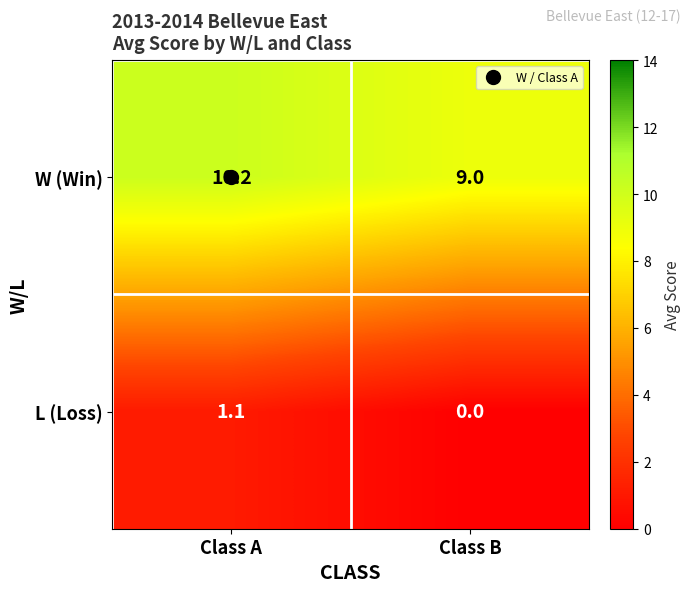

Which label corresponds to the largest value in the chart?

Class A